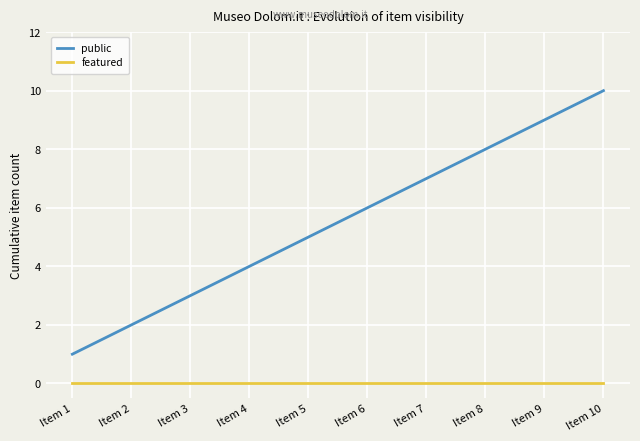

What is the spread (max minus min) of values at Item 3?

3